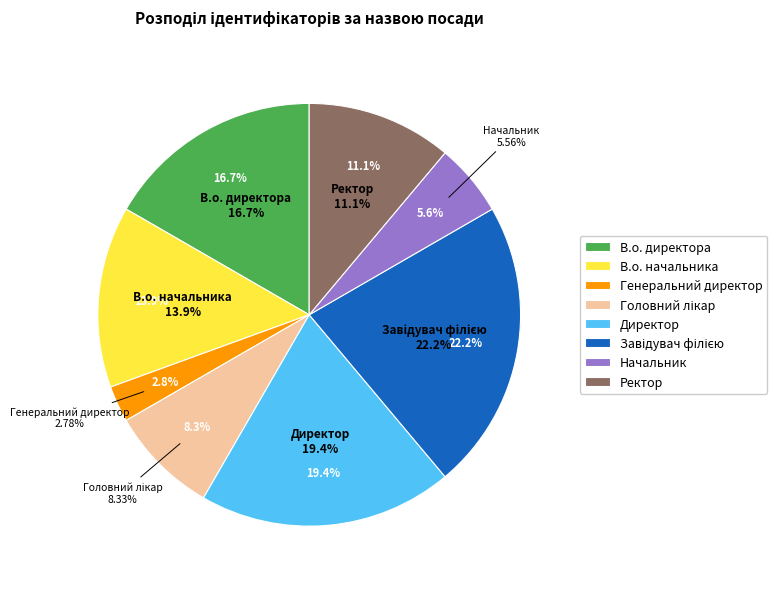

What portion of the pie excludes Генеральний директор?

97.2%